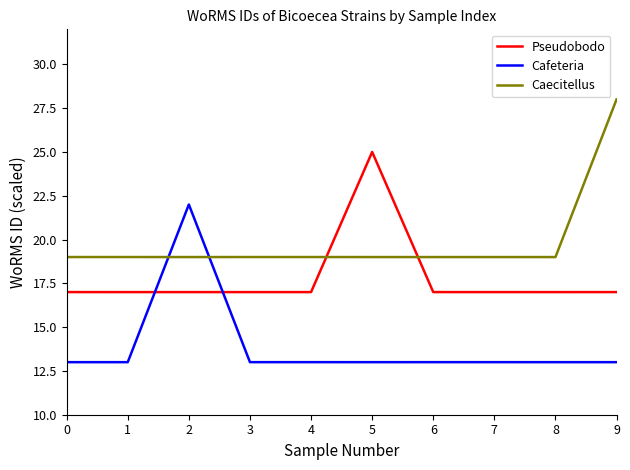

Count the number of categories in the chart.

10